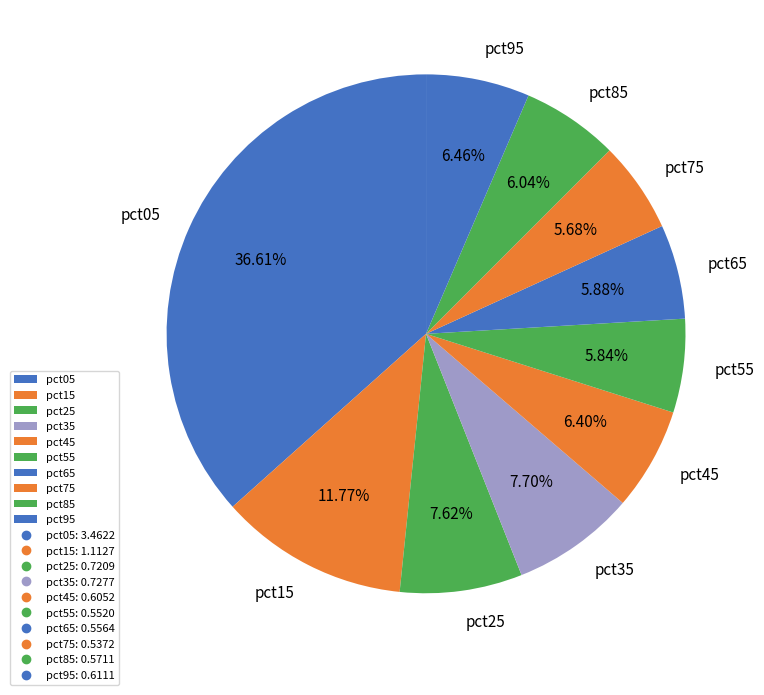

Is there any slice that represents more than half of the pie?

No